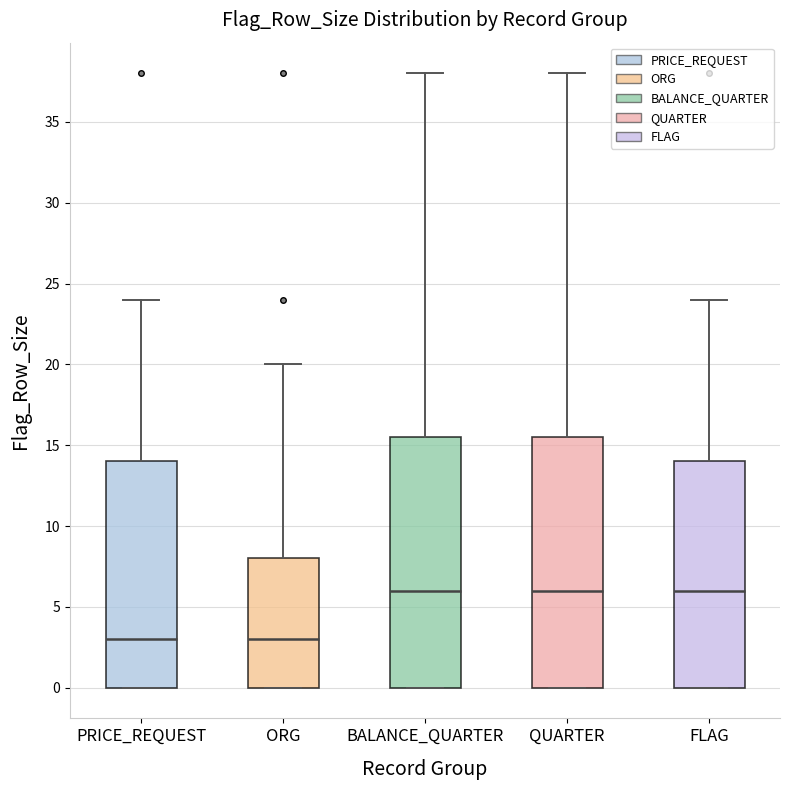

Where is the lower edge of the box for FLAG on the y-axis? The values are not printed on the chart, so give them approximately, as read against the axis.

0.0